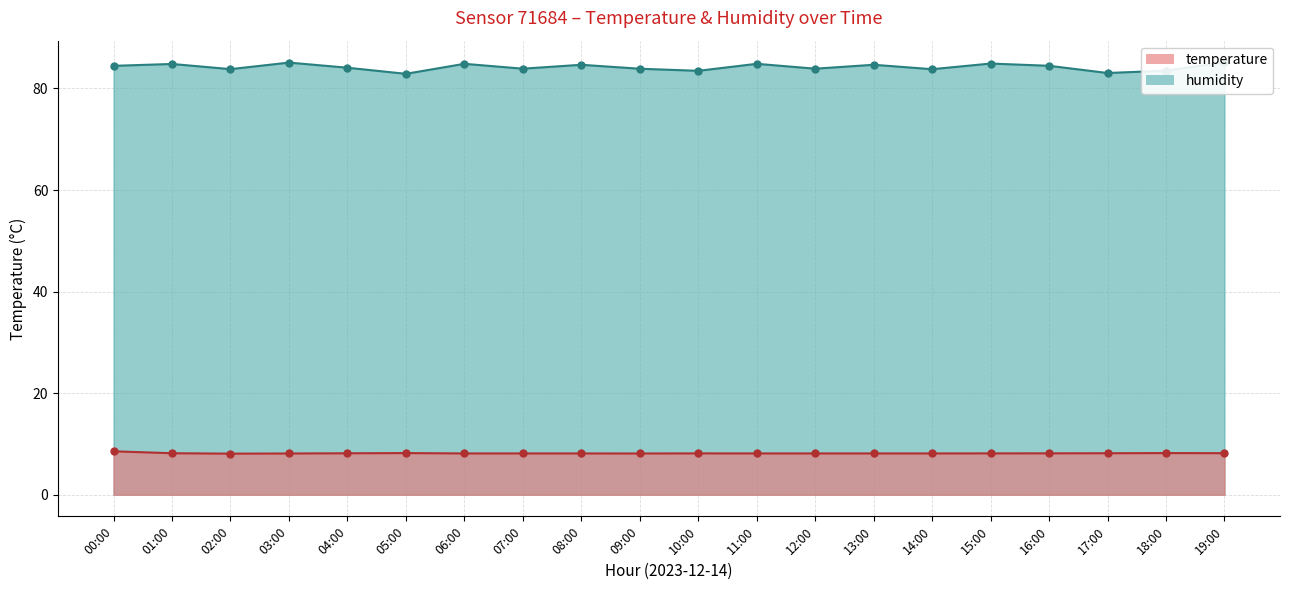

Does the chart display data point markers on the line(s)?

Yes